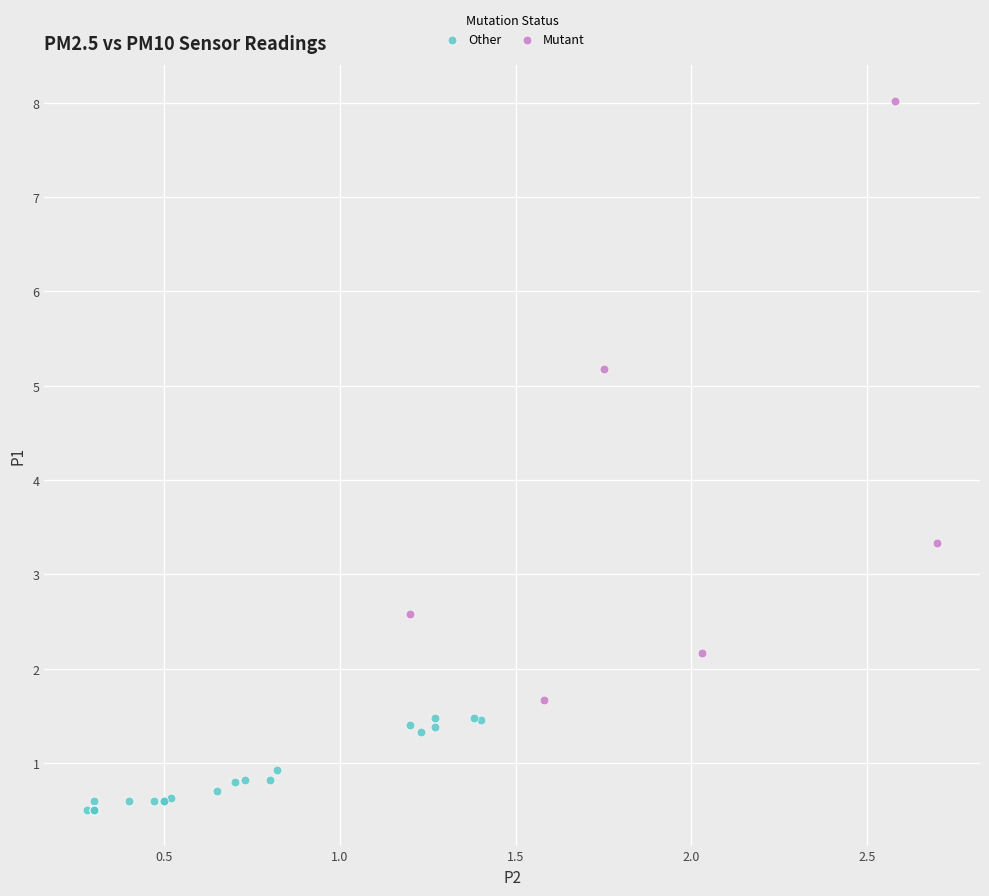

Which series contains the highest Y value?

Mutant